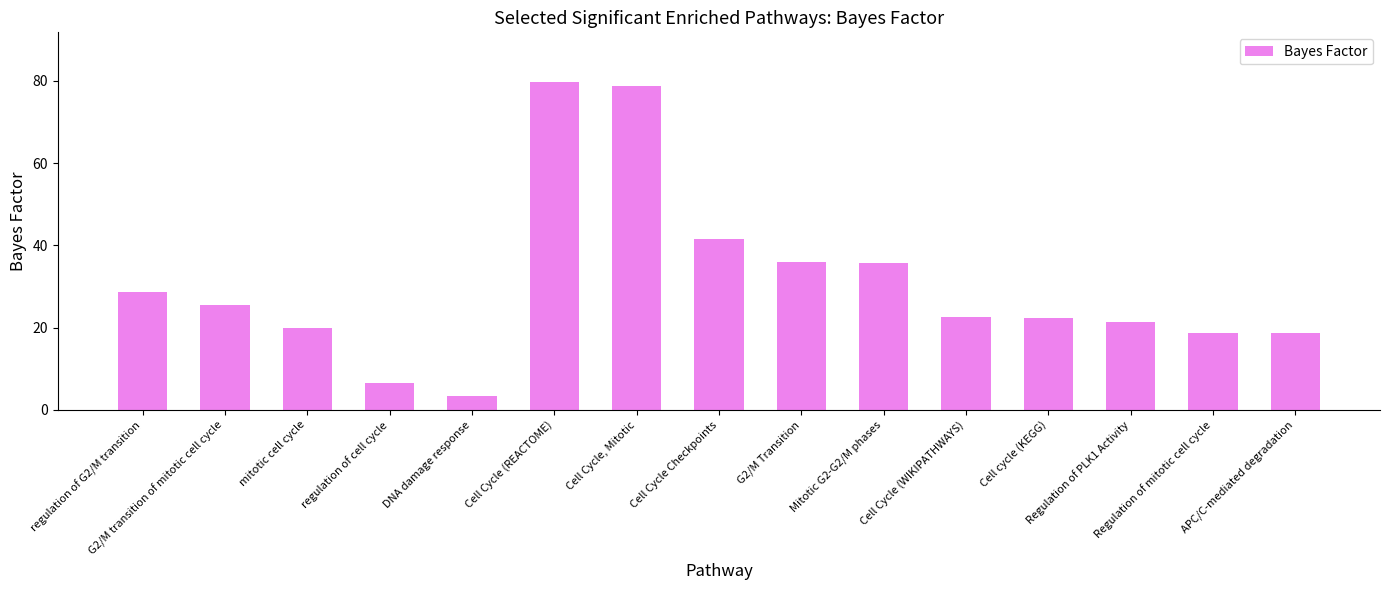

Which label corresponds to the smallest value in the chart?

DNA damage response